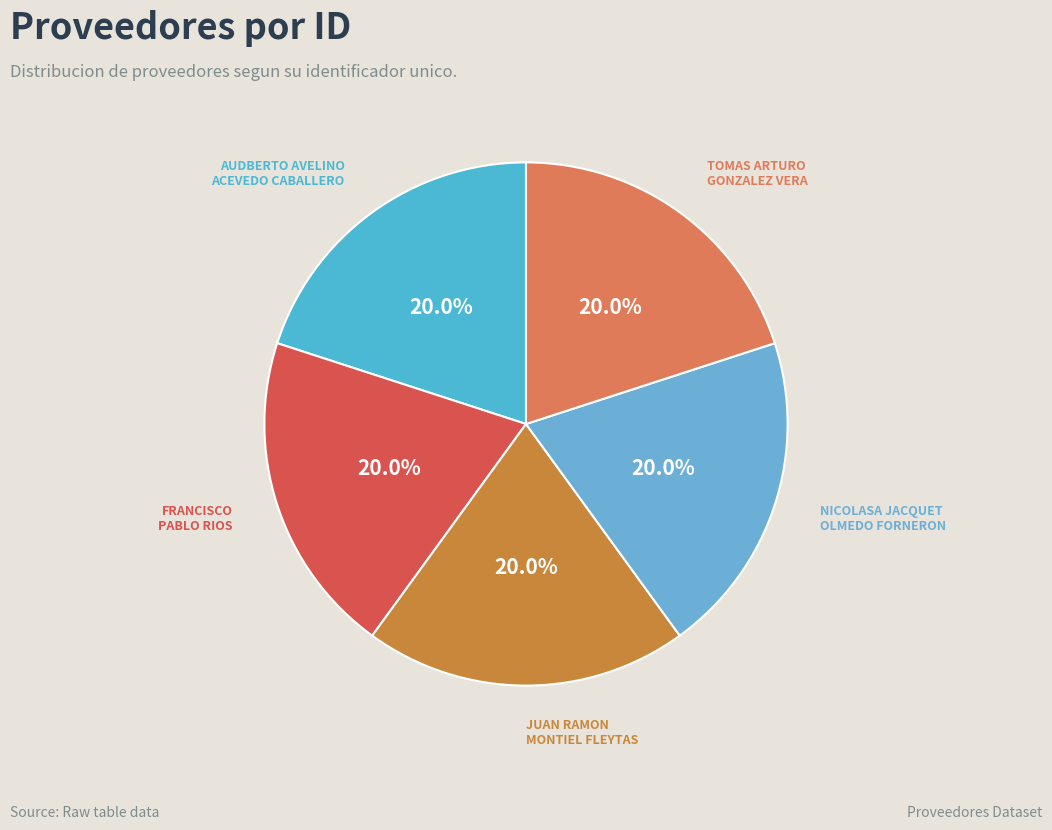

Count the number of slices in the pie.

5